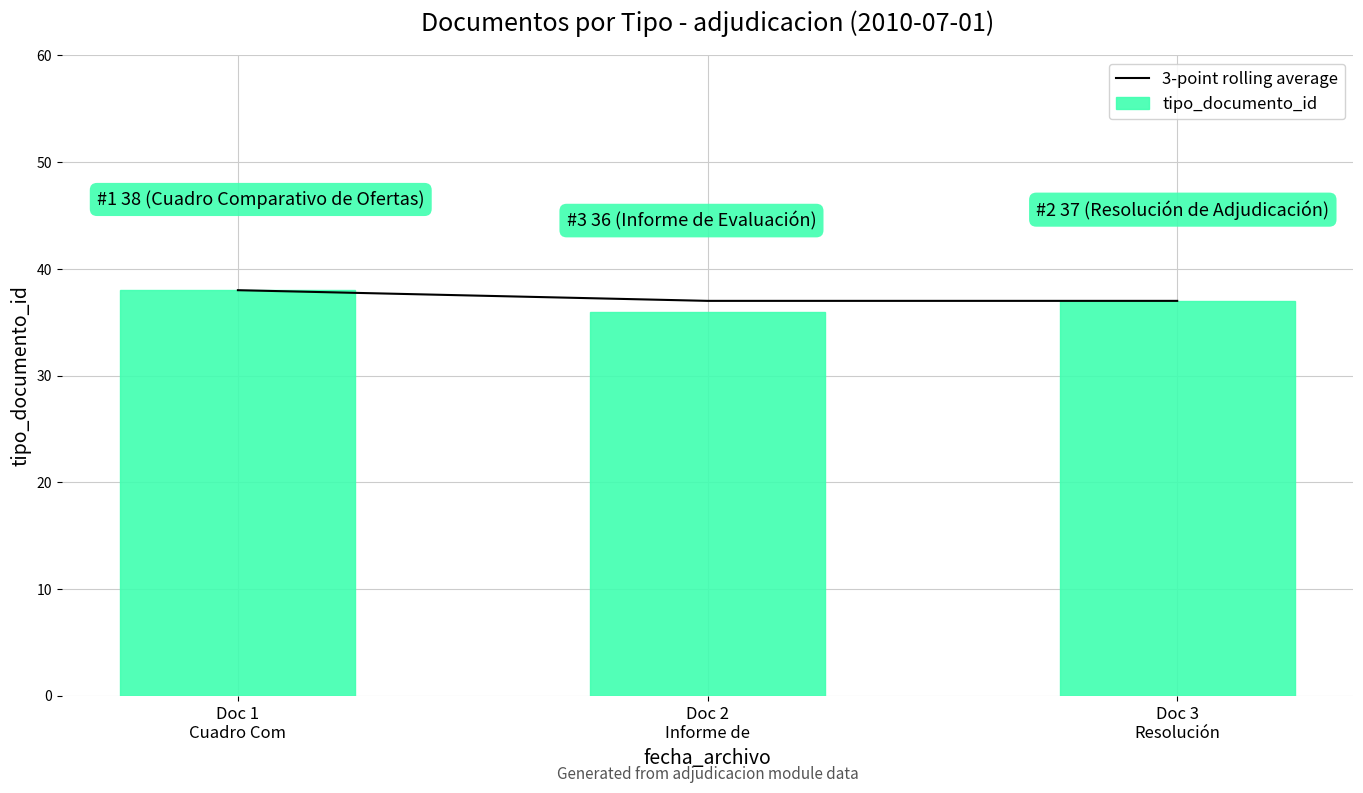

Is it true that 3-point rolling average equals 17 at Doc 2
Informe de?

False